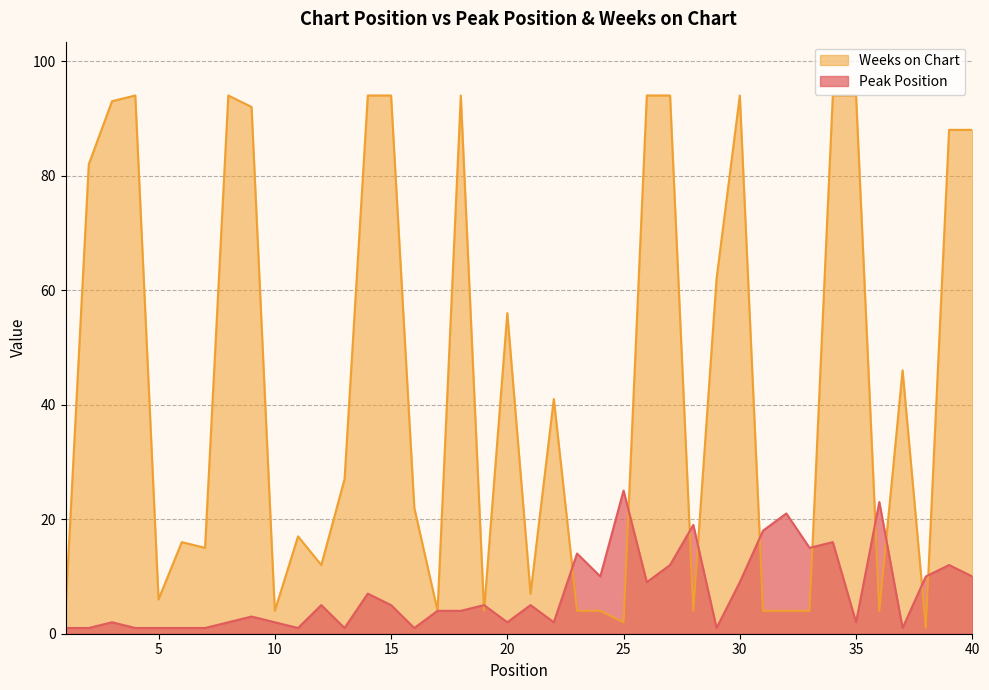

How many interior local valleys does the Peak Position series have?

11